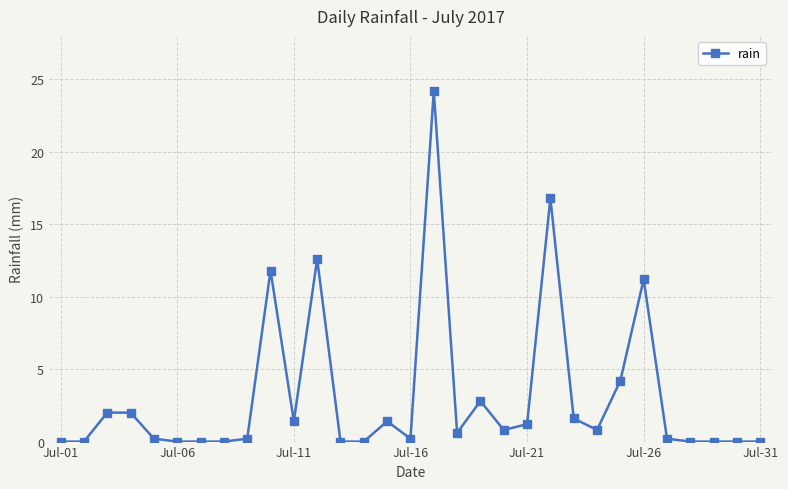

What is the value of the 25th point from the left?

4.2